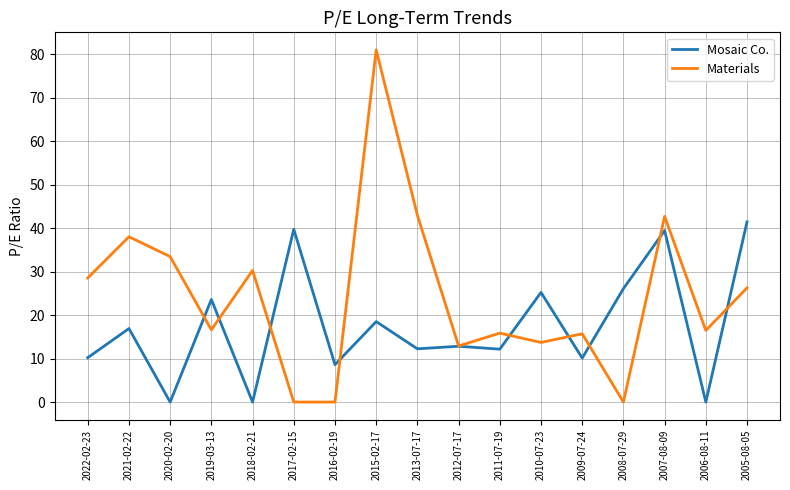

How many interior local peaks does the Materials series have?

6